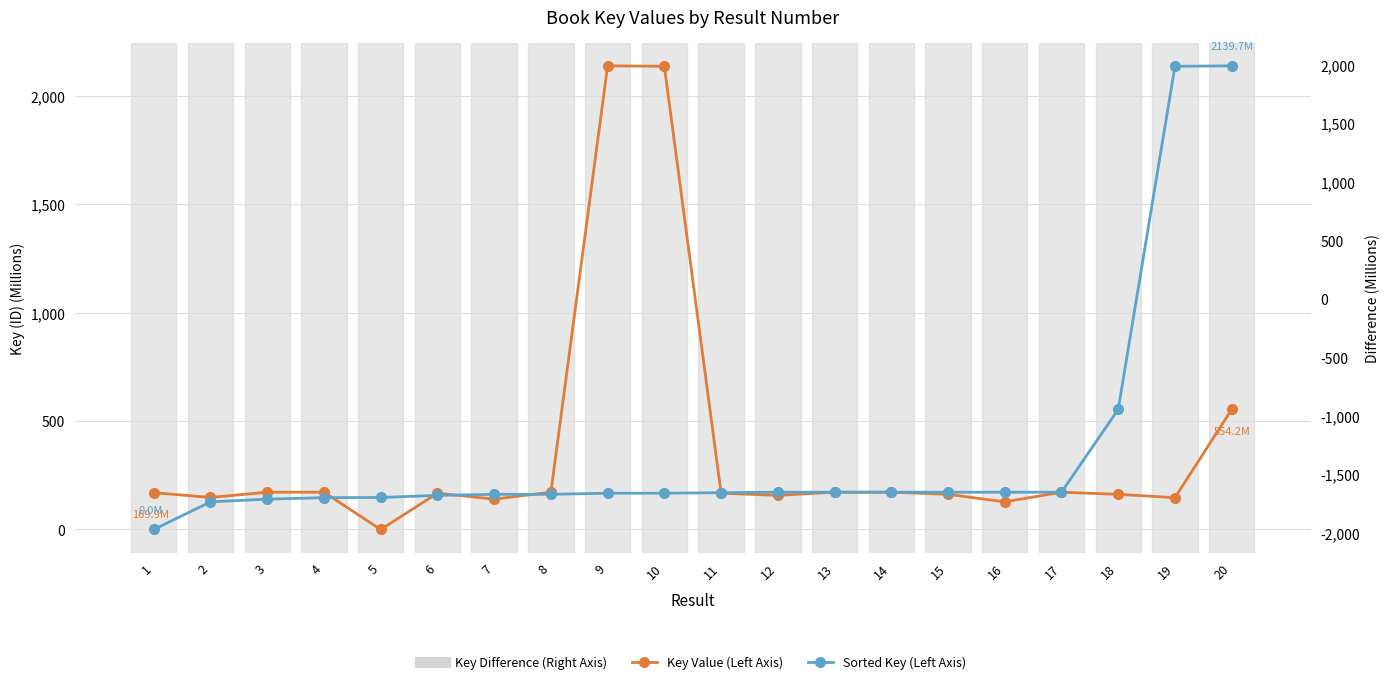

Rank the series by their maximum value, from highest to lowest.

Key Value (Left Axis), Sorted Key (Left Axis)